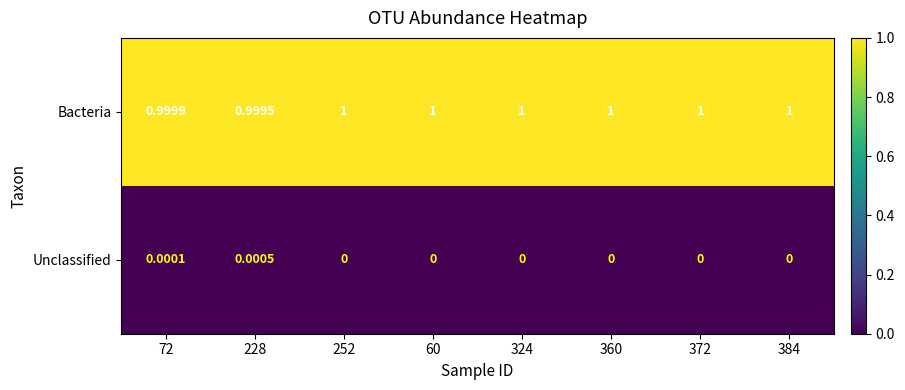

How many data points does each series have?

8